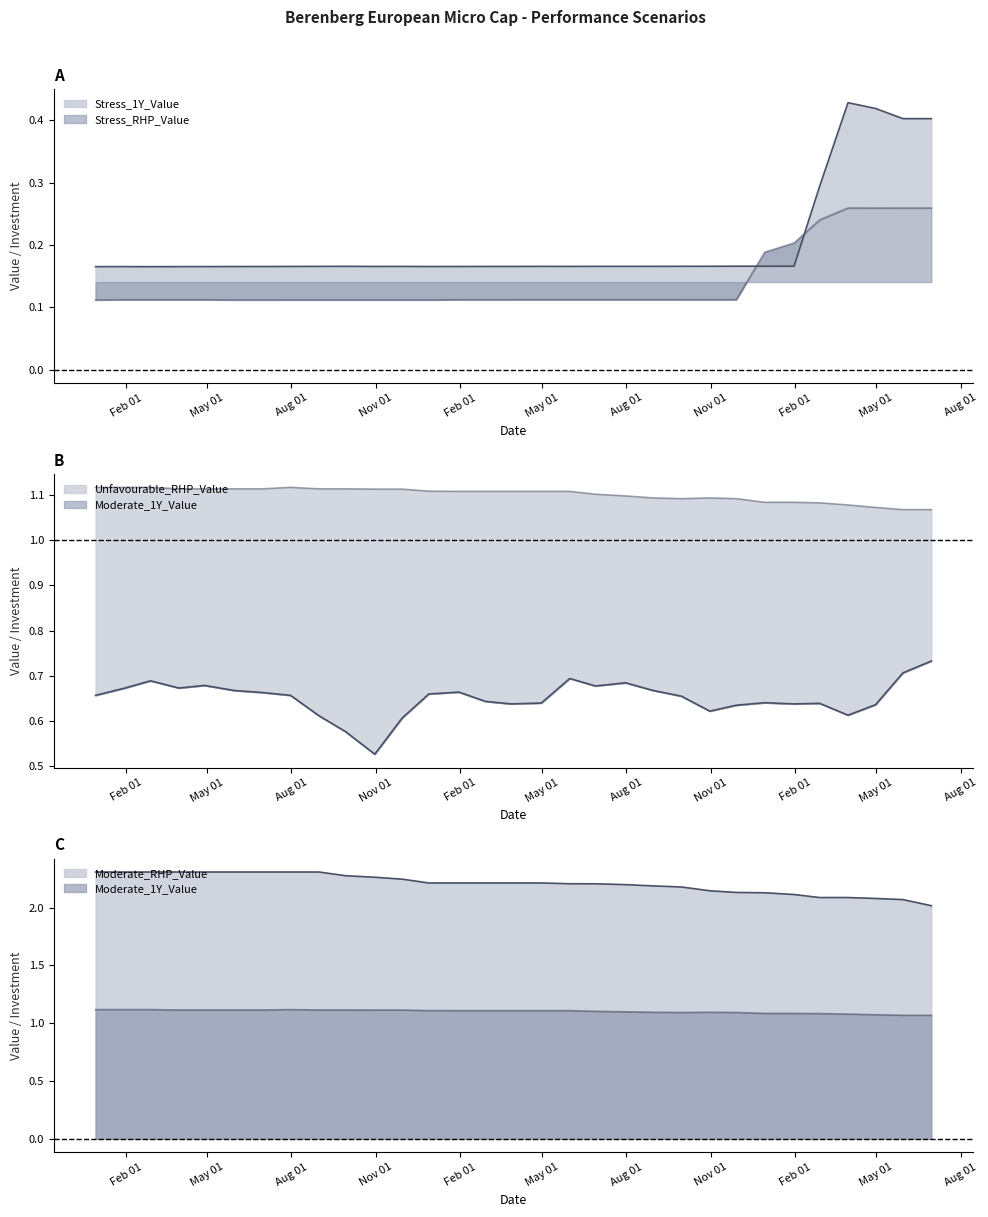

In Moderate_1Y_Value, how many points are lower than both neighbors (excluding endpoints)?

1